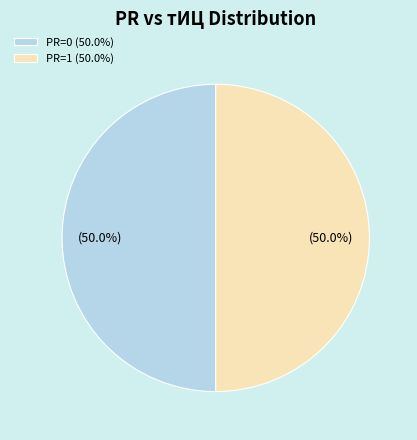

What percentage do PR=0 (50.0%) and PR=1 (50.0%) together represent?

100.0%